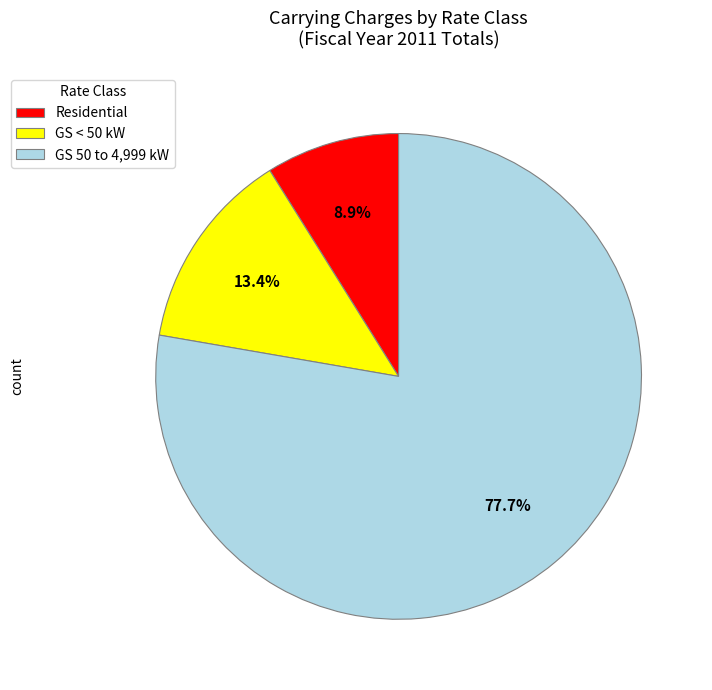

Which slice represents more than half of the pie?

GS 50 to 4,999 kW